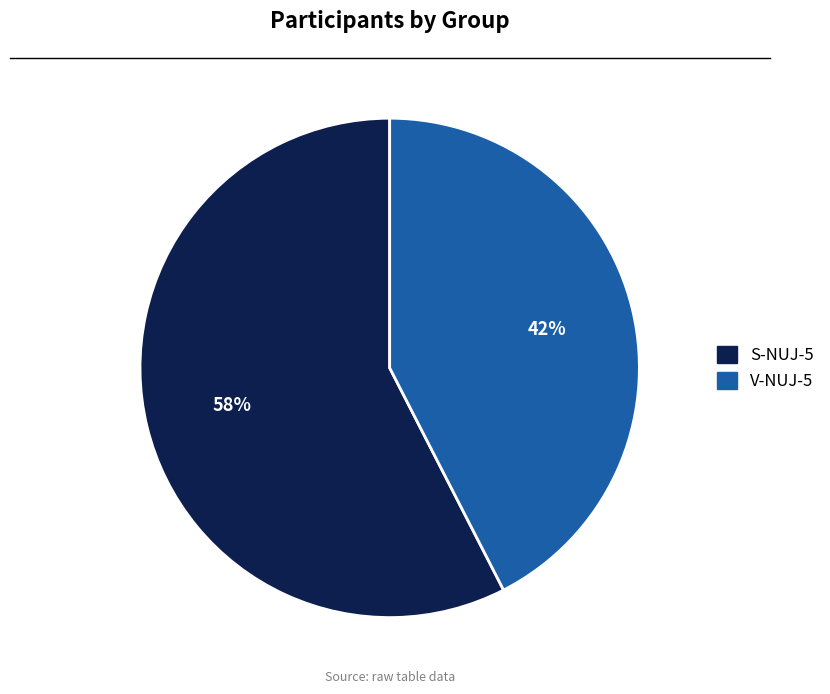

Do V-NUJ-5 and S-NUJ-5 together represent more than half of the pie?

Yes